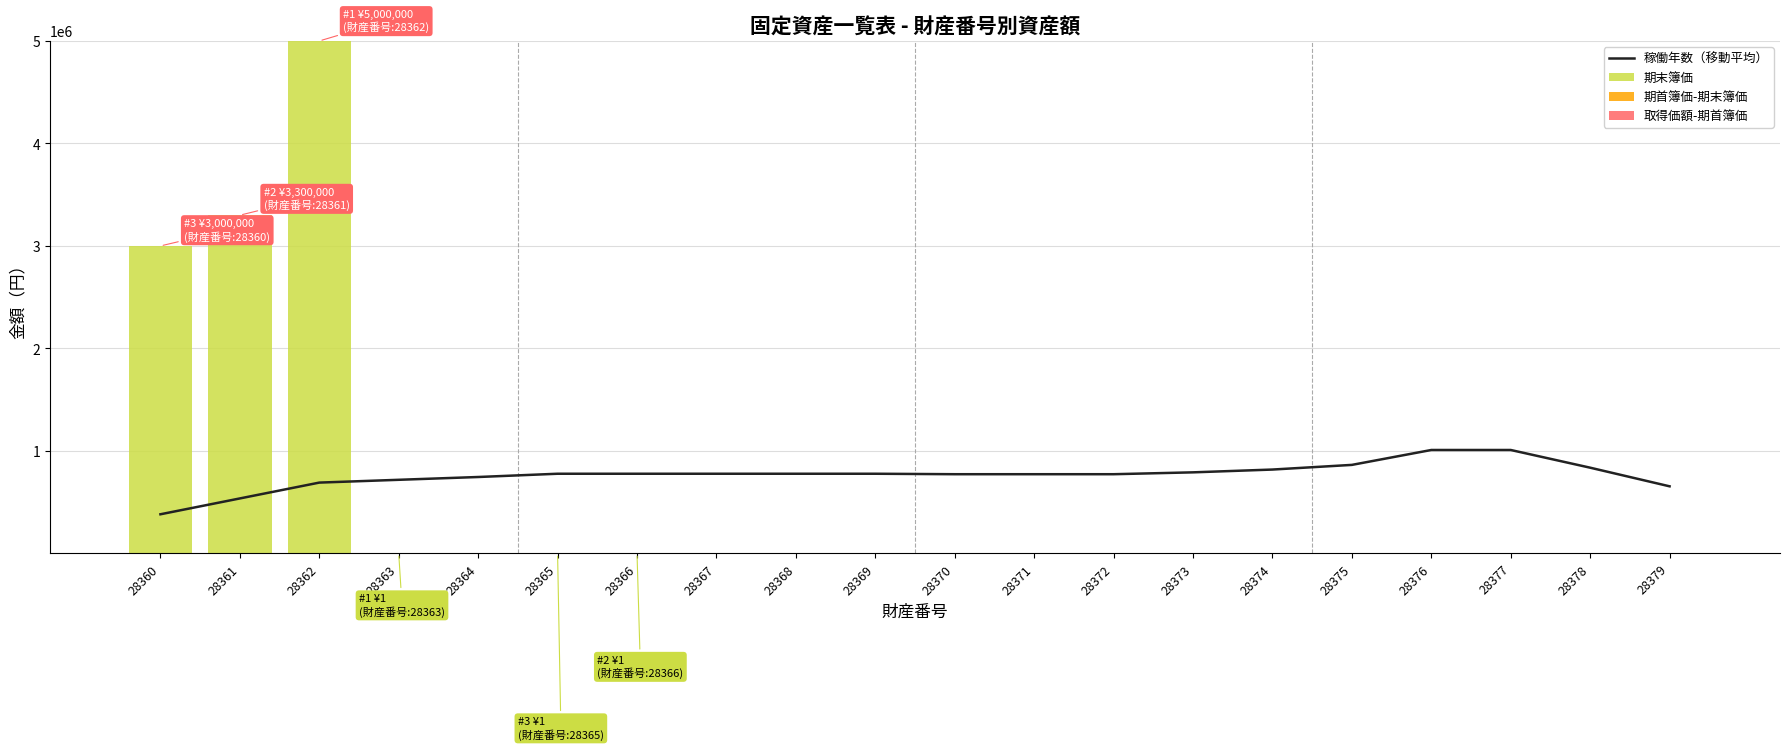

What is the sum of the 稼働年数（移動平均） values at 28378 and 28363?

1554545.5